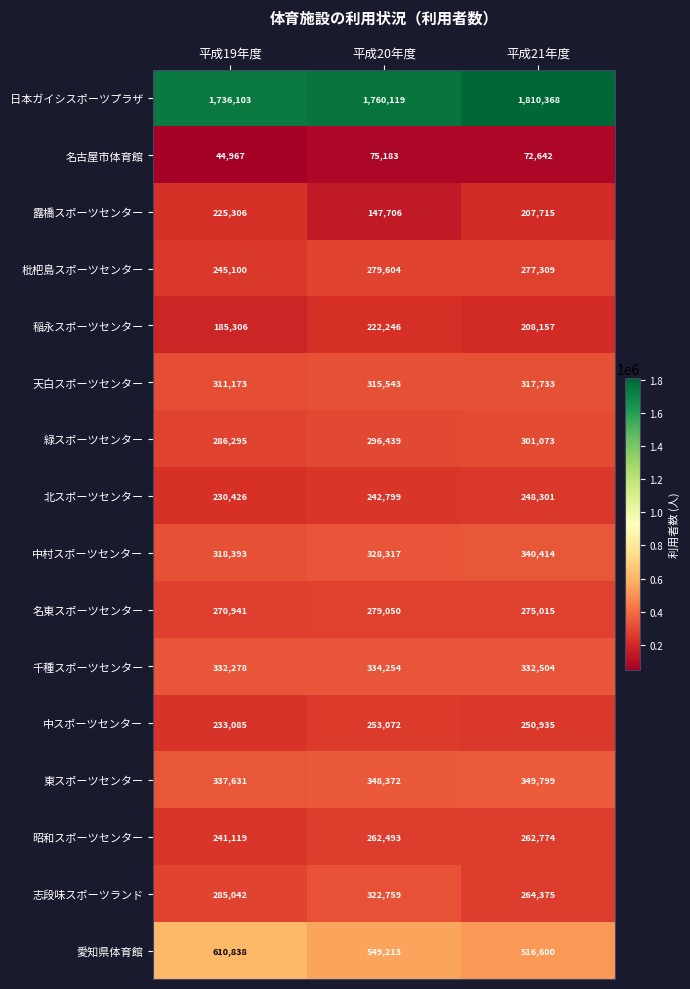

What is the difference between the maximum and minimum values in the 緑スポーツセンター series?

14778